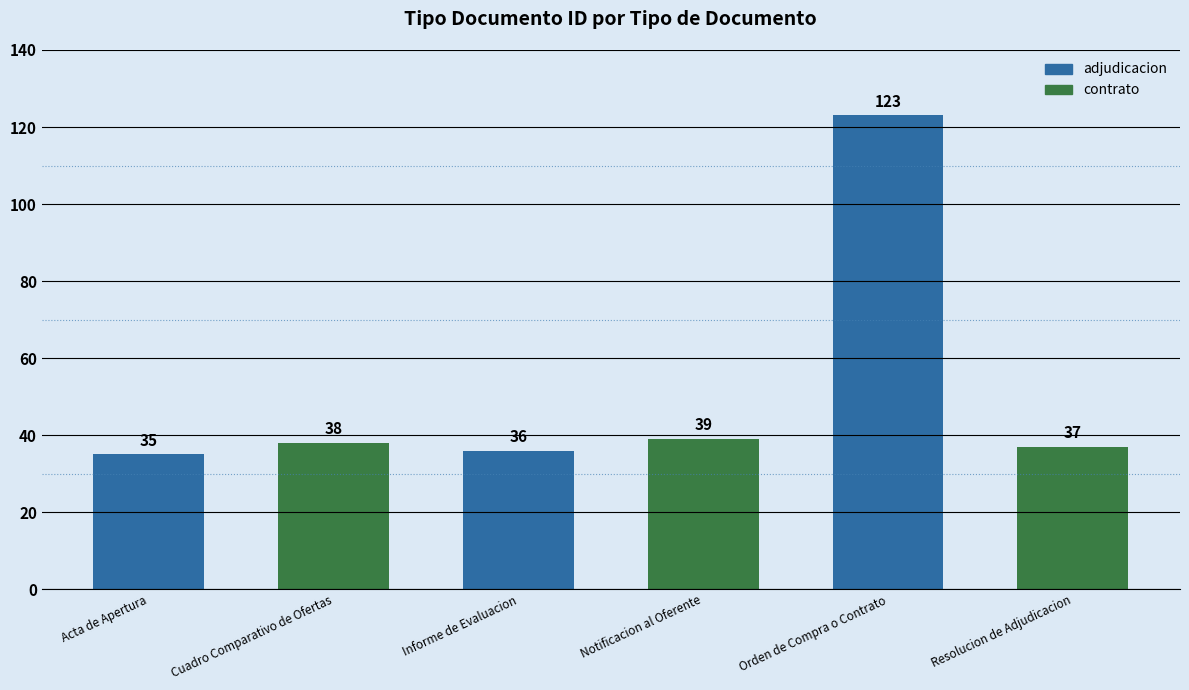

What is the change in value from Informe de Evaluacion to Notificacion al Oferente?

+3